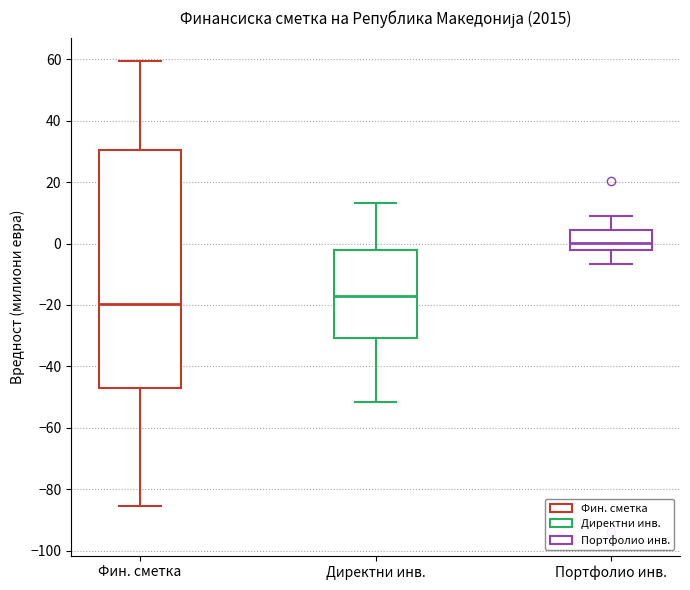

Reading left to right, read every box against the y-axis: the position of its median line, the range the box covers, and the ends of its whiskers. The values are not printed on the chart, so give them approximately, as read against the axis.

Фин. сметка: median -20, box -48 to 30, whiskers -86 to 60
Директни инв.: median -18, box -30 to -2, whiskers -52 to 14
Портфолио инв.: median 0, box -2 to 4, whiskers -6 to 8